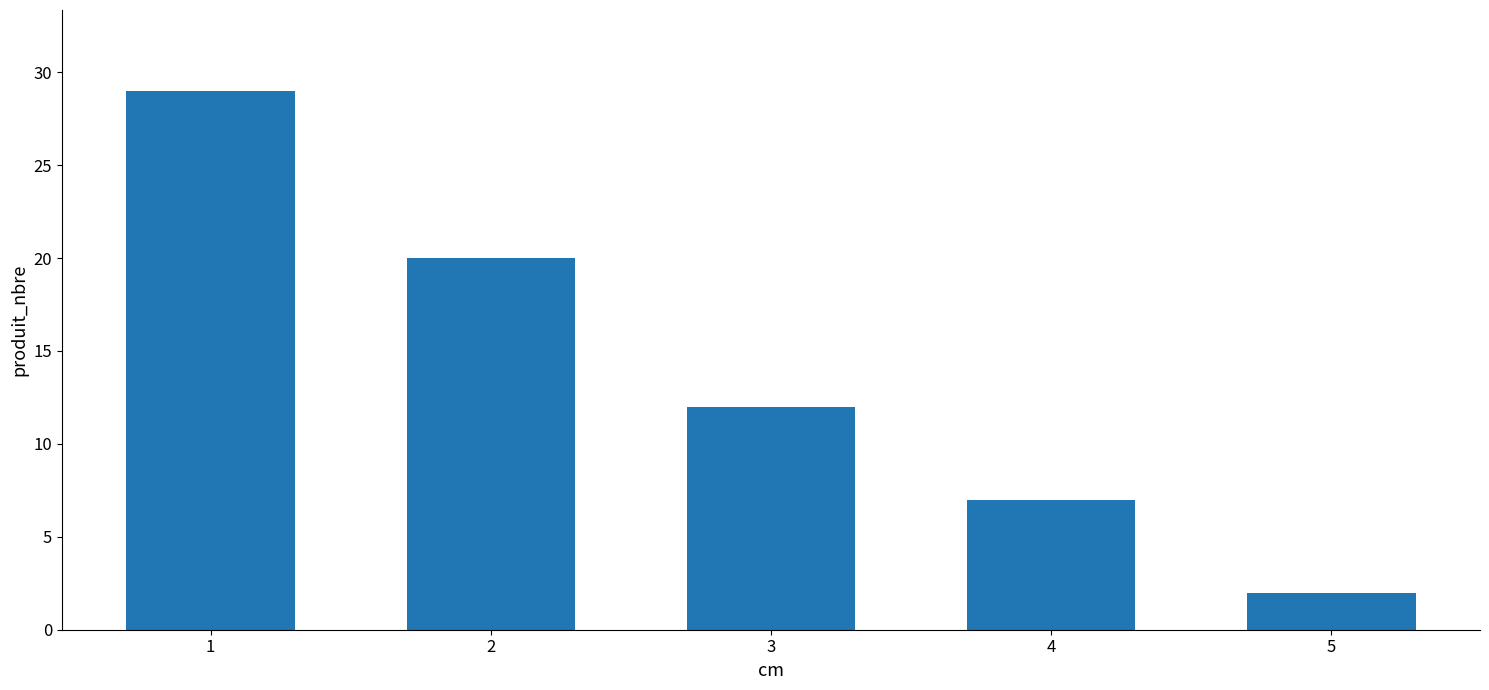

What is the change in value from 2 to 4?

-13